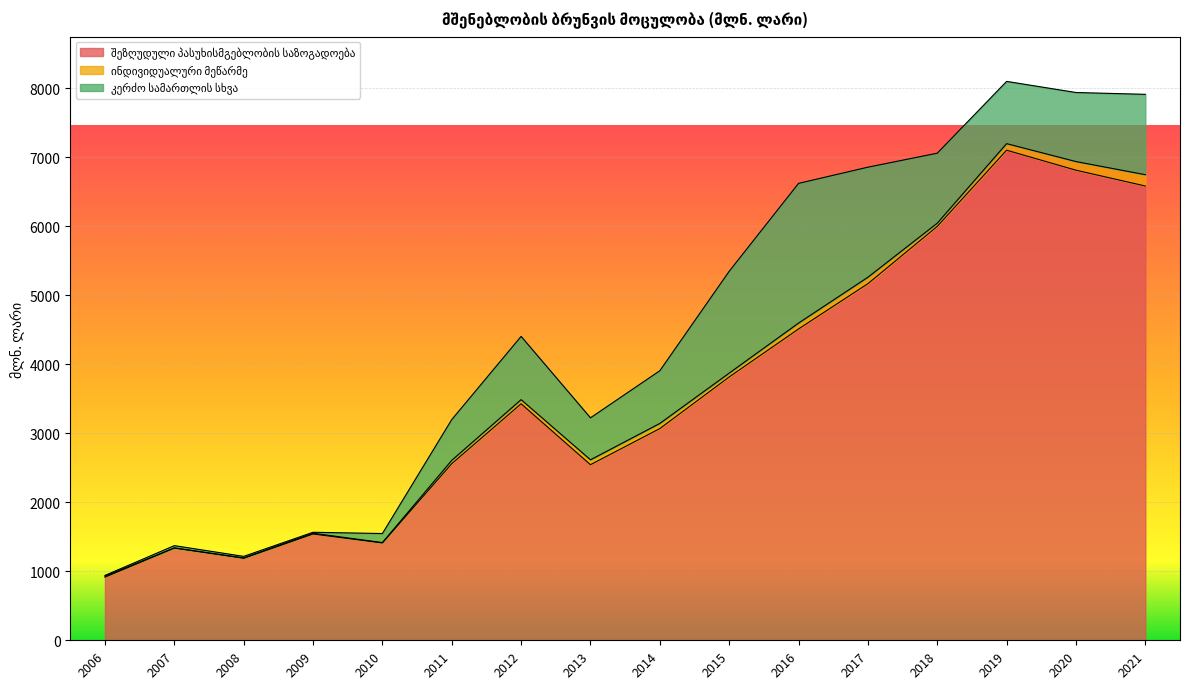

What is the maximum value shown in the chart?

7104.7